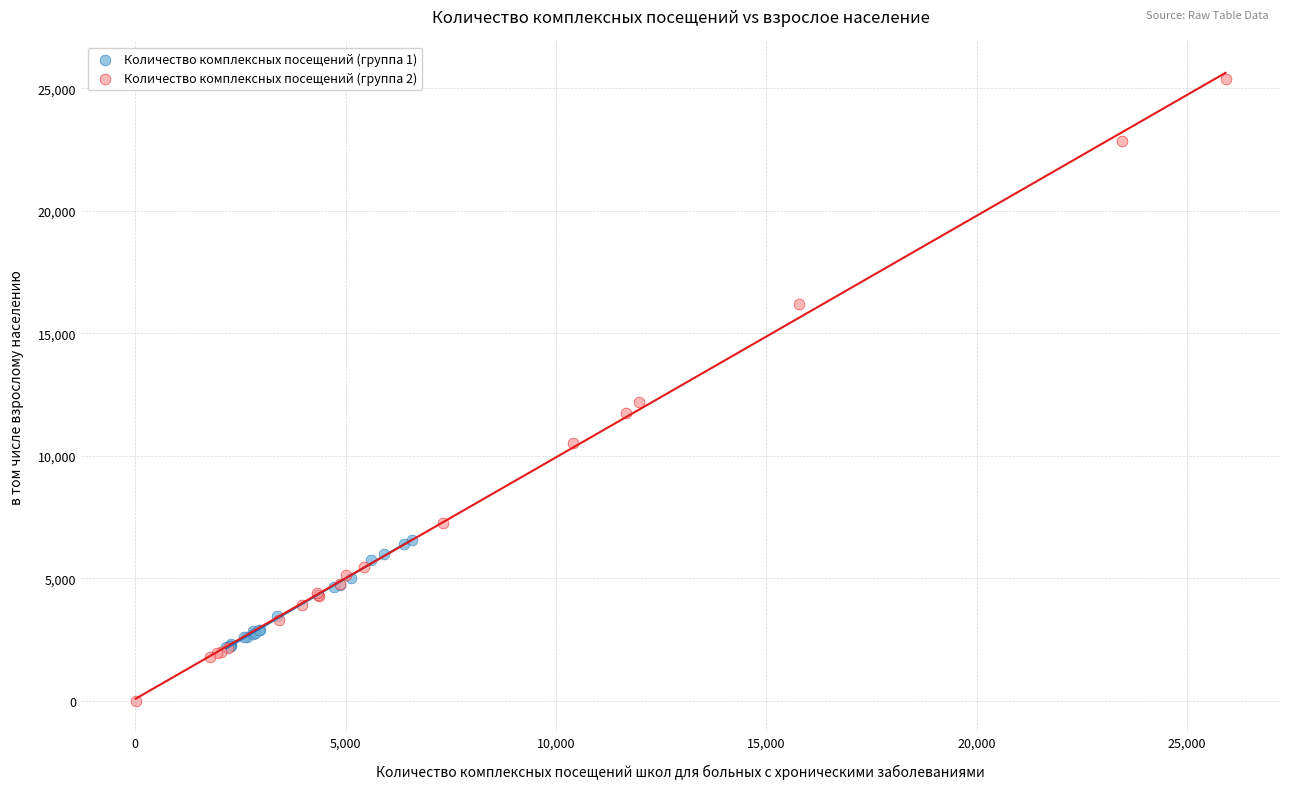

Which series contains the highest Y value?

Количество комплексных посещений (группа 2)